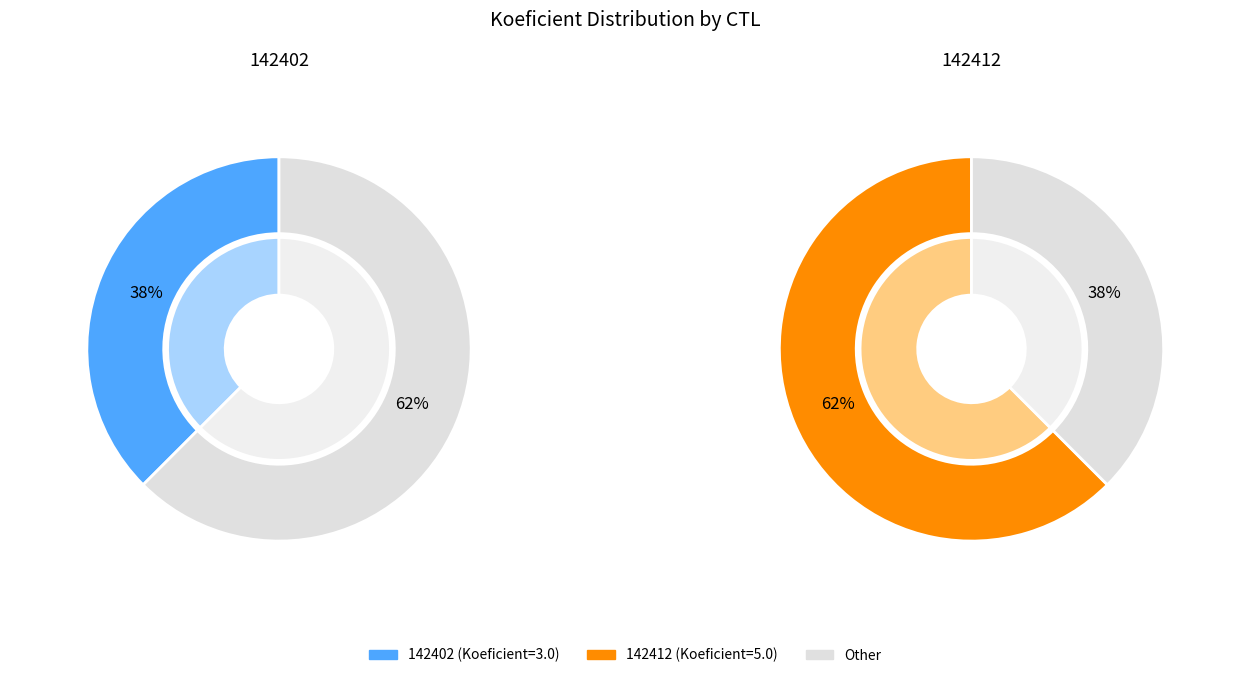

What percentage is the 142402 slice, to the nearest percent?

38%